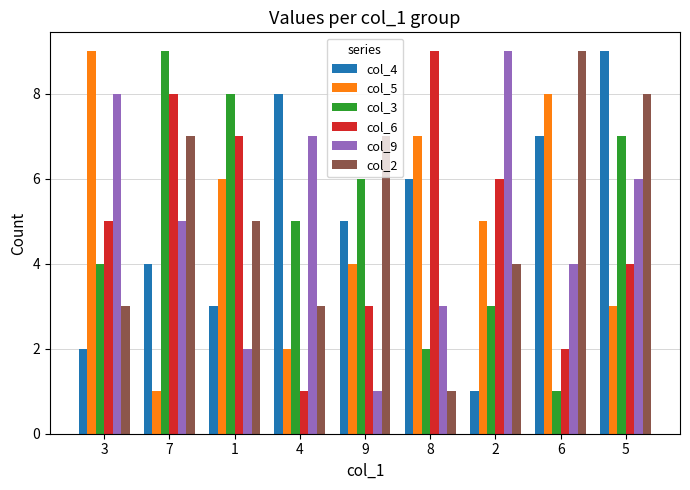

What value does the col_9 series have at 2?

9